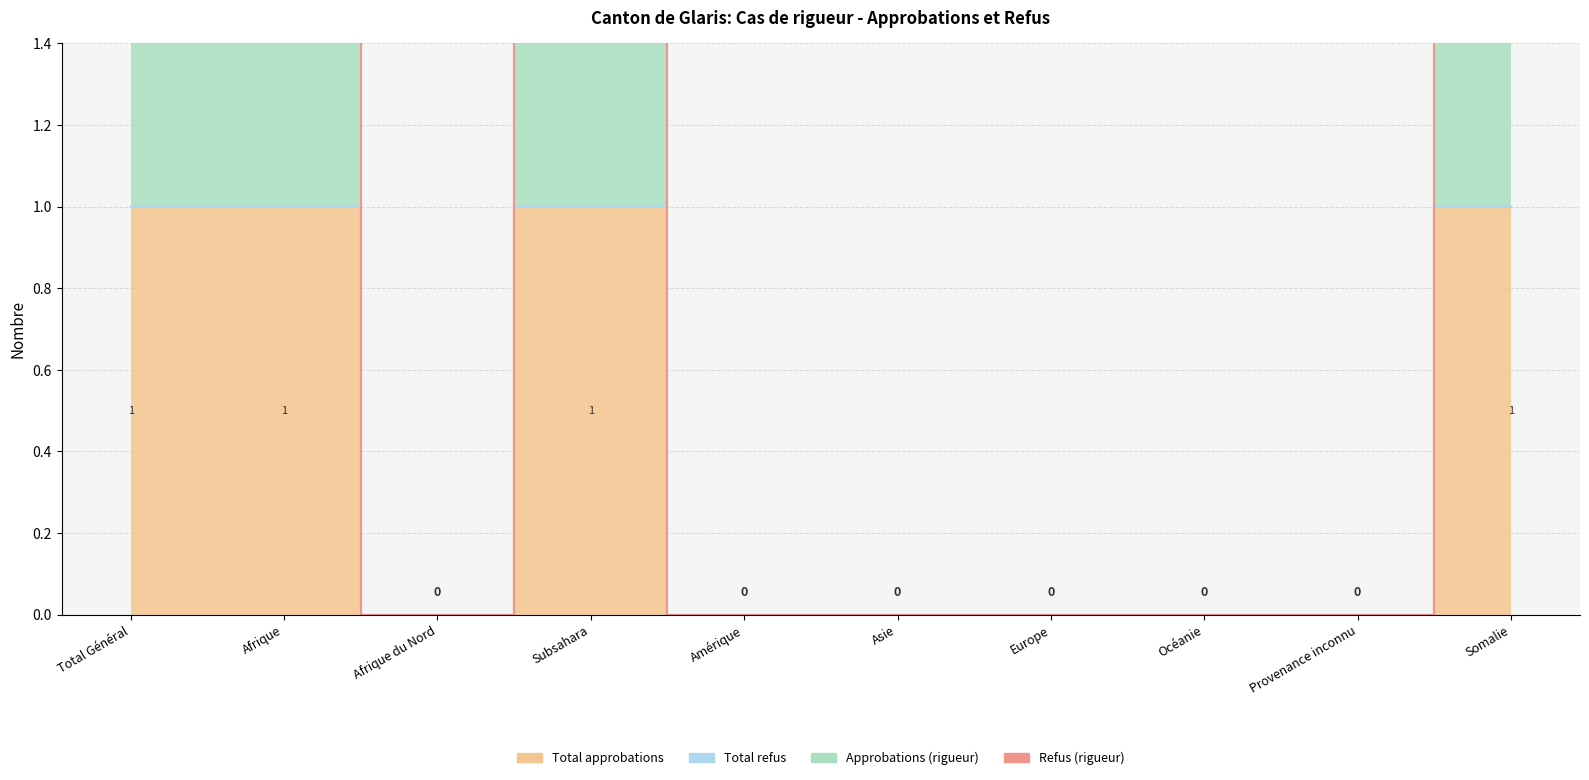

In Total approbations, how many points are lower than both neighbors (excluding endpoints)?

1